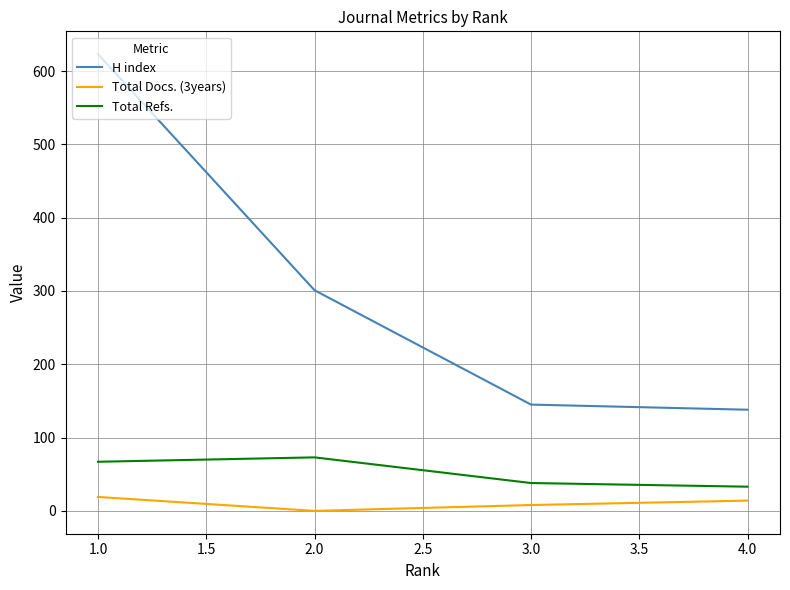

What is the difference between the maximum and minimum values in the Total Docs. (3years) series?

19